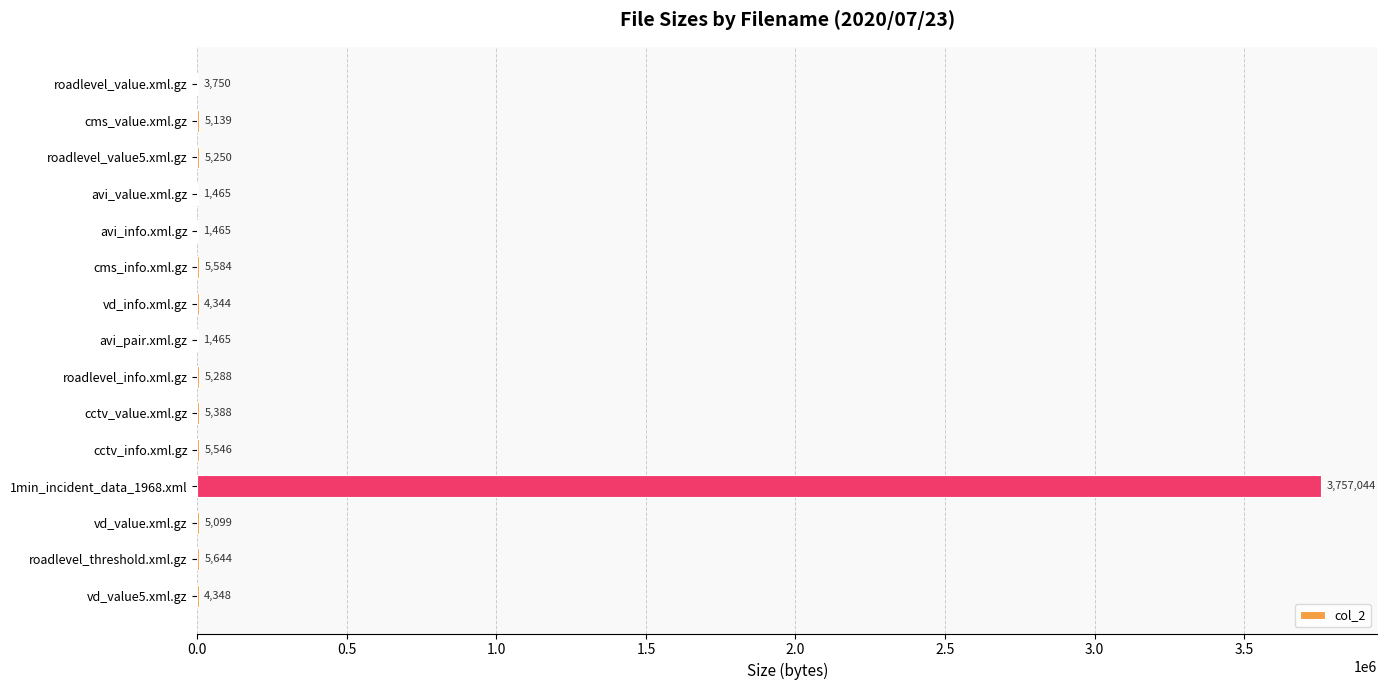

What is the sum of all values?

3816819